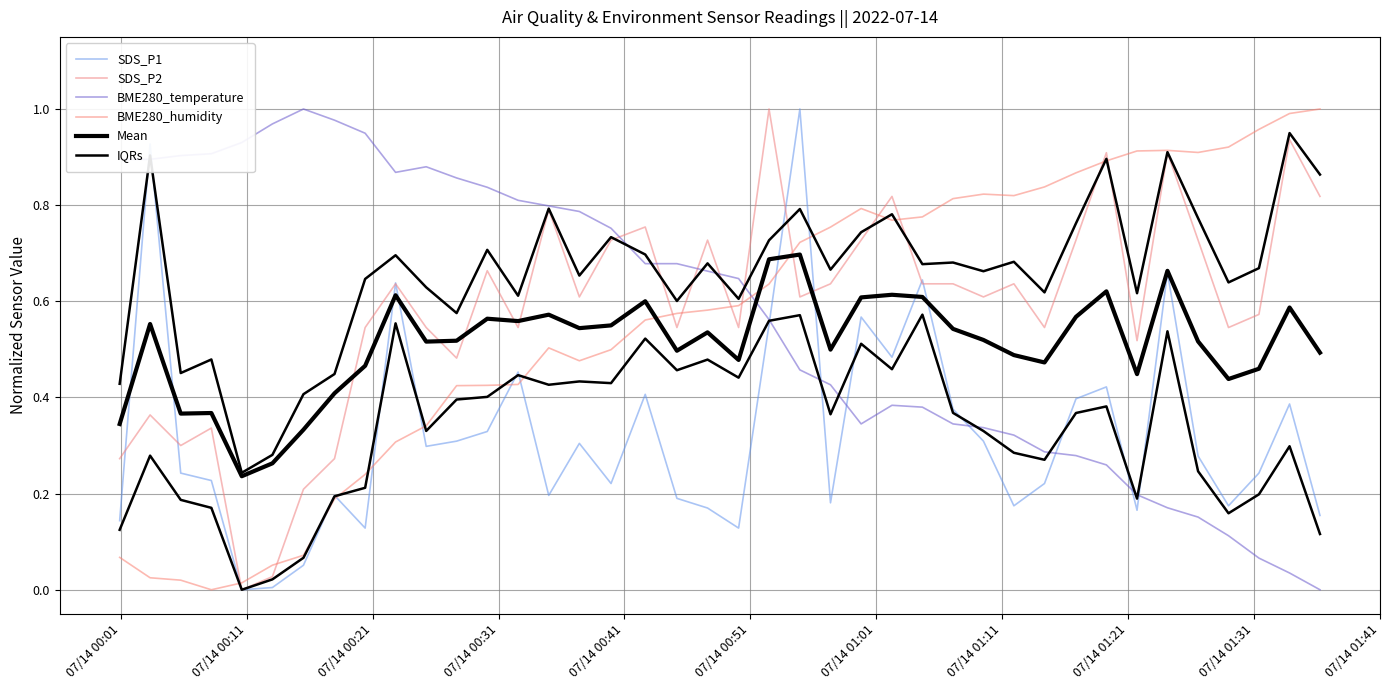

What is the sum of all IQRs values?

13.4